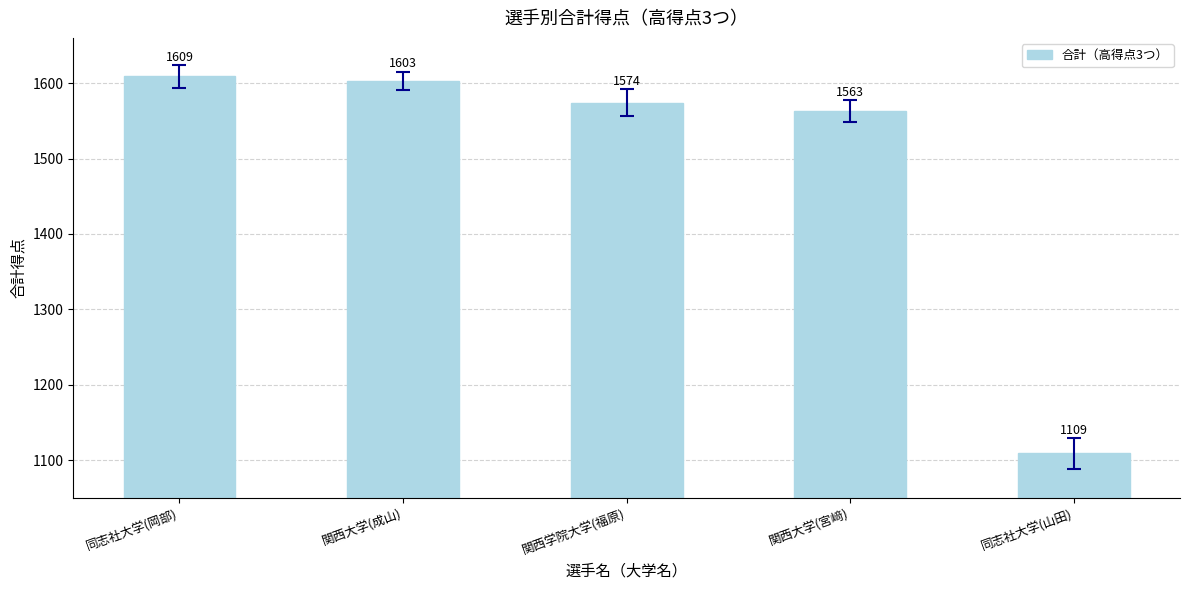

What is the maximum value shown in the chart?

1609